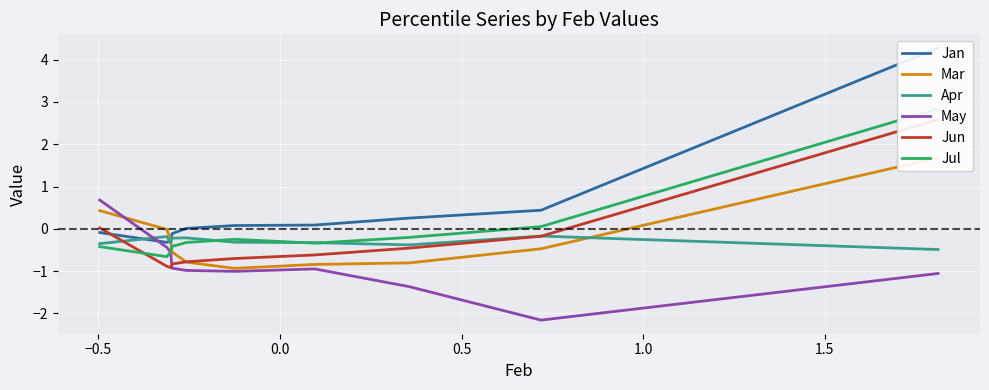

How many negative values does the Jul series have?

8